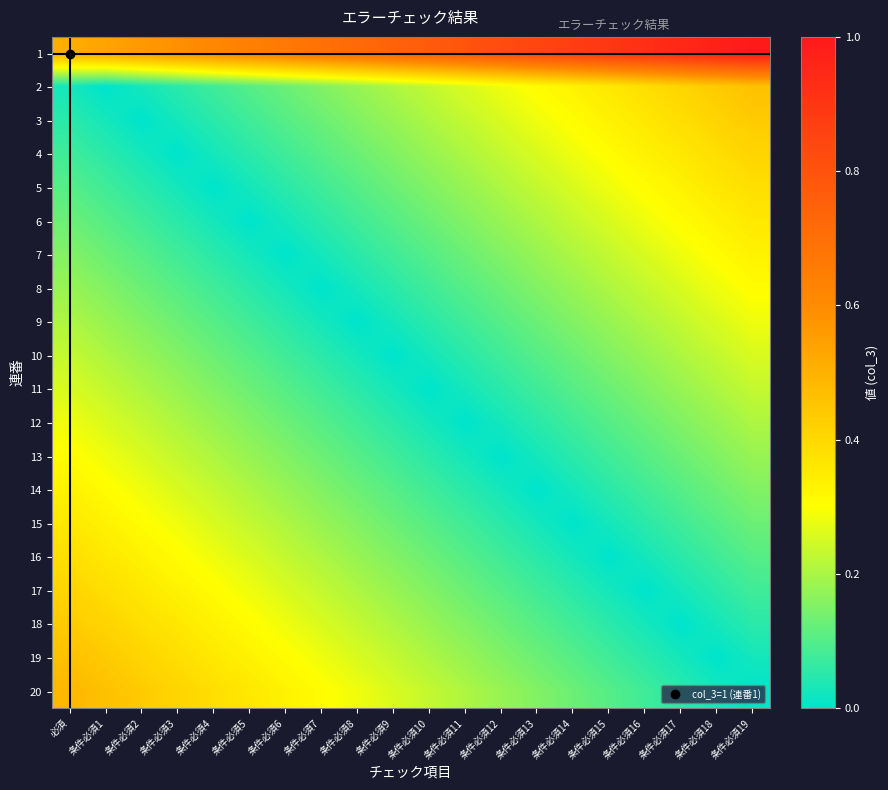

Reading left to right, transcribe all the data shown in this chart.

1: 必須=0.5	条件必須1=0.5	条件必須2=0.6	条件必須3=0.6	条件必須4=0.6	条件必須5=0.6	条件必須6=0.7	条件必須7=0.7	条件必須8=0.7	条件必須9=0.7	条件必須10=0.8	条件必須11=0.8	条件必須12=0.8	条件必須13=0.8	条件必須14=0.9	条件必須15=0.9	条件必須16=0.9	条件必須17=0.9	条件必須18=1.0	条件必須19=1.0
2: 必須=0.0	条件必須1=0.0	条件必須2=0.0	条件必須3=0.1	条件必須4=0.1	条件必須5=0.1	条件必須6=0.1	条件必須7=0.2	条件必須8=0.2	条件必須9=0.2	条件必須10=0.2	条件必須11=0.3	条件必須12=0.3	条件必須13=0.3	条件必須14=0.3	条件必須15=0.4	条件必須16=0.4	条件必須17=0.4	条件必須18=0.4	条件必須19=0.5
3: 必須=0.1	条件必須1=0.0	条件必須2=0.0	条件必須3=0.0	条件必須4=0.1	条件必須5=0.1	条件必須6=0.1	条件必須7=0.1	条件必須8=0.2	条件必須9=0.2	条件必須10=0.2	条件必須11=0.2	条件必須12=0.3	条件必須13=0.3	条件必須14=0.3	条件必須15=0.3	条件必須16=0.4	条件必須17=0.4	条件必須18=0.4	条件必須19=0.4
4: 必須=0.1	条件必須1=0.1	条件必須2=0.0	条件必須3=0.0	条件必須4=0.0	条件必須5=0.1	条件必須6=0.1	条件必須7=0.1	条件必須8=0.1	条件必須9=0.2	条件必須10=0.2	条件必須11=0.2	条件必須12=0.2	条件必須13=0.3	条件必須14=0.3	条件必須15=0.3	条件必須16=0.3	条件必須17=0.4	条件必須18=0.4	条件必須19=0.4
5: 必須=0.1	条件必須1=0.1	条件必須2=0.1	条件必須3=0.0	条件必須4=0.0	条件必須5=0.0	条件必須6=0.1	条件必須7=0.1	条件必須8=0.1	条件必須9=0.1	条件必須10=0.2	条件必須11=0.2	条件必須12=0.2	条件必須13=0.2	条件必須14=0.3	条件必須15=0.3	条件必須16=0.3	条件必須17=0.3	条件必須18=0.4	条件必須19=0.4
6: 必須=0.1	条件必須1=0.1	条件必須2=0.1	条件必須3=0.1	条件必須4=0.0	条件必須5=0.0	条件必須6=0.0	条件必須7=0.1	条件必須8=0.1	条件必須9=0.1	条件必須10=0.1	条件必須11=0.2	条件必須12=0.2	条件必須13=0.2	条件必須14=0.2	条件必須15=0.3	条件必須16=0.3	条件必須17=0.3	条件必須18=0.3	条件必須19=0.4
7: 必須=0.2	条件必須1=0.1	条件必須2=0.1	条件必須3=0.1	条件必須4=0.1	条件必須5=0.0	条件必須6=0.0	条件必須7=0.0	条件必須8=0.1	条件必須9=0.1	条件必須10=0.1	条件必須11=0.1	条件必須12=0.2	条件必須13=0.2	条件必須14=0.2	条件必須15=0.2	条件必須16=0.3	条件必須17=0.3	条件必須18=0.3	条件必須19=0.3
8: 必須=0.2	条件必須1=0.2	条件必須2=0.1	条件必須3=0.1	条件必須4=0.1	条件必須5=0.1	条件必須6=0.0	条件必須7=0.0	条件必須8=0.0	条件必須9=0.1	条件必須10=0.1	条件必須11=0.1	条件必須12=0.1	条件必須13=0.2	条件必須14=0.2	条件必須15=0.2	条件必須16=0.2	条件必須17=0.3	条件必須18=0.3	条件必須19=0.3
9: 必須=0.2	条件必須1=0.2	条件必須2=0.2	条件必須3=0.1	条件必須4=0.1	条件必須5=0.1	条件必須6=0.1	条件必須7=0.0	条件必須8=0.0	条件必須9=0.0	条件必須10=0.1	条件必須11=0.1	条件必須12=0.1	条件必須13=0.1	条件必須14=0.2	条件必須15=0.2	条件必須16=0.2	条件必須17=0.2	条件必須18=0.3	条件必須19=0.3
10: 必須=0.2	条件必須1=0.2	条件必須2=0.2	条件必須3=0.2	条件必須4=0.1	条件必須5=0.1	条件必須6=0.1	条件必須7=0.1	条件必須8=0.0	条件必須9=0.0	条件必須10=0.0	条件必須11=0.1	条件必須12=0.1	条件必須13=0.1	条件必須14=0.1	条件必須15=0.2	条件必須16=0.2	条件必須17=0.2	条件必須18=0.2	条件必須19=0.3
11: 必須=0.3	条件必須1=0.2	条件必須2=0.2	条件必須3=0.2	条件必須4=0.2	条件必須5=0.1	条件必須6=0.1	条件必須7=0.1	条件必須8=0.1	条件必須9=0.0	条件必須10=0.0	条件必須11=0.0	条件必須12=0.1	条件必須13=0.1	条件必須14=0.1	条件必須15=0.1	条件必須16=0.2	条件必須17=0.2	条件必須18=0.2	条件必須19=0.2
12: 必須=0.3	条件必須1=0.3	条件必須2=0.2	条件必須3=0.2	条件必須4=0.2	条件必須5=0.2	条件必須6=0.1	条件必須7=0.1	条件必須8=0.1	条件必須9=0.1	条件必須10=0.0	条件必須11=0.0	条件必須12=0.0	条件必須13=0.1	条件必須14=0.1	条件必須15=0.1	条件必須16=0.1	条件必須17=0.2	条件必須18=0.2	条件必須19=0.2
13: 必須=0.3	条件必須1=0.3	条件必須2=0.3	条件必須3=0.2	条件必須4=0.2	条件必須5=0.2	条件必須6=0.2	条件必須7=0.1	条件必須8=0.1	条件必須9=0.1	条件必須10=0.1	条件必須11=0.0	条件必須12=0.0	条件必須13=0.0	条件必須14=0.1	条件必須15=0.1	条件必須16=0.1	条件必須17=0.1	条件必須18=0.2	条件必須19=0.2
14: 必須=0.3	条件必須1=0.3	条件必須2=0.3	条件必須3=0.3	条件必須4=0.2	条件必須5=0.2	条件必須6=0.2	条件必須7=0.2	条件必須8=0.1	条件必須9=0.1	条件必須10=0.1	条件必須11=0.1	条件必須12=0.0	条件必須13=0.0	条件必須14=0.0	条件必須15=0.1	条件必須16=0.1	条件必須17=0.1	条件必須18=0.1	条件必須19=0.2
15: 必須=0.4	条件必須1=0.3	条件必須2=0.3	条件必須3=0.3	条件必須4=0.3	条件必須5=0.2	条件必須6=0.2	条件必須7=0.2	条件必須8=0.2	条件必須9=0.1	条件必須10=0.1	条件必須11=0.1	条件必須12=0.1	条件必須13=0.0	条件必須14=0.0	条件必須15=0.0	条件必須16=0.1	条件必須17=0.1	条件必須18=0.1	条件必須19=0.1
16: 必須=0.4	条件必須1=0.4	条件必須2=0.3	条件必須3=0.3	条件必須4=0.3	条件必須5=0.3	条件必須6=0.2	条件必須7=0.2	条件必須8=0.2	条件必須9=0.2	条件必須10=0.1	条件必須11=0.1	条件必須12=0.1	条件必須13=0.1	条件必須14=0.0	条件必須15=0.0	条件必須16=0.0	条件必須17=0.1	条件必須18=0.1	条件必須19=0.1
17: 必須=0.4	条件必須1=0.4	条件必須2=0.4	条件必須3=0.3	条件必須4=0.3	条件必須5=0.3	条件必須6=0.3	条件必須7=0.2	条件必須8=0.2	条件必須9=0.2	条件必須10=0.2	条件必須11=0.1	条件必須12=0.1	条件必須13=0.1	条件必須14=0.1	条件必須15=0.0	条件必須16=0.0	条件必須17=0.0	条件必須18=0.1	条件必須19=0.1
18: 必須=0.4	条件必須1=0.4	条件必須2=0.4	条件必須3=0.4	条件必須4=0.3	条件必須5=0.3	条件必須6=0.3	条件必須7=0.3	条件必須8=0.2	条件必須9=0.2	条件必須10=0.2	条件必須11=0.2	条件必須12=0.1	条件必須13=0.1	条件必須14=0.1	条件必須15=0.1	条件必須16=0.0	条件必須17=0.0	条件必須18=0.0	条件必須19=0.1
19: 必須=0.5	条件必須1=0.4	条件必須2=0.4	条件必須3=0.4	条件必須4=0.4	条件必須5=0.3	条件必須6=0.3	条件必須7=0.3	条件必須8=0.3	条件必須9=0.2	条件必須10=0.2	条件必須11=0.2	条件必須12=0.2	条件必須13=0.1	条件必須14=0.1	条件必須15=0.1	条件必須16=0.1	条件必須17=0.0	条件必須18=0.0	条件必須19=0.0
20: 必須=0.5	条件必須1=0.5	条件必須2=0.4	条件必須3=0.4	条件必須4=0.4	条件必須5=0.4	条件必須6=0.3	条件必須7=0.3	条件必須8=0.3	条件必須9=0.3	条件必須10=0.2	条件必須11=0.2	条件必須12=0.2	条件必須13=0.2	条件必須14=0.1	条件必須15=0.1	条件必須16=0.1	条件必須17=0.1	条件必須18=0.0	条件必須19=0.0